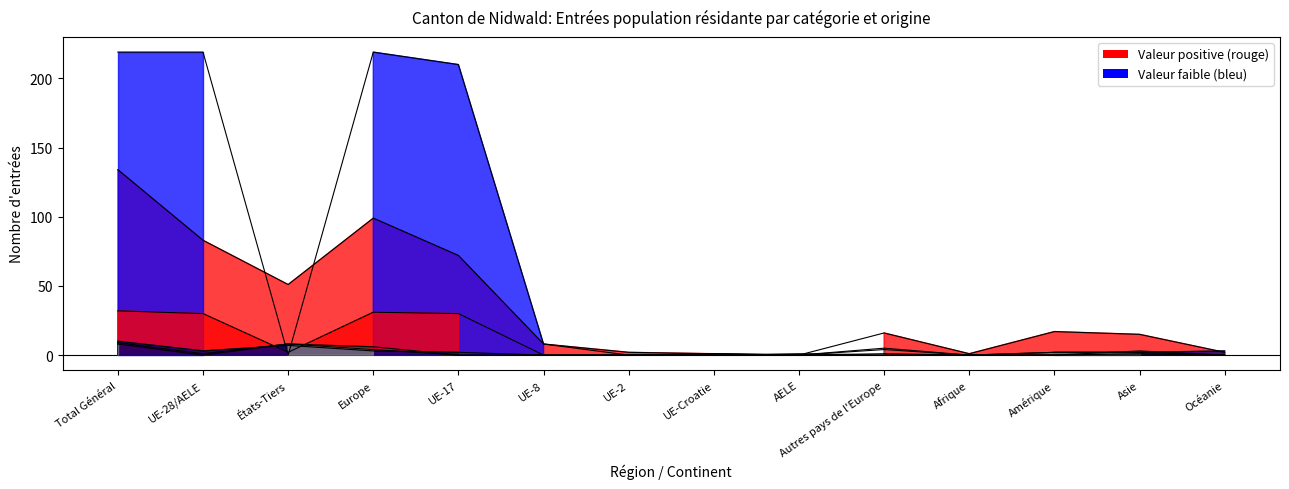

What is the difference between the highest and lowest values at Autres pays de l'Europe?

16